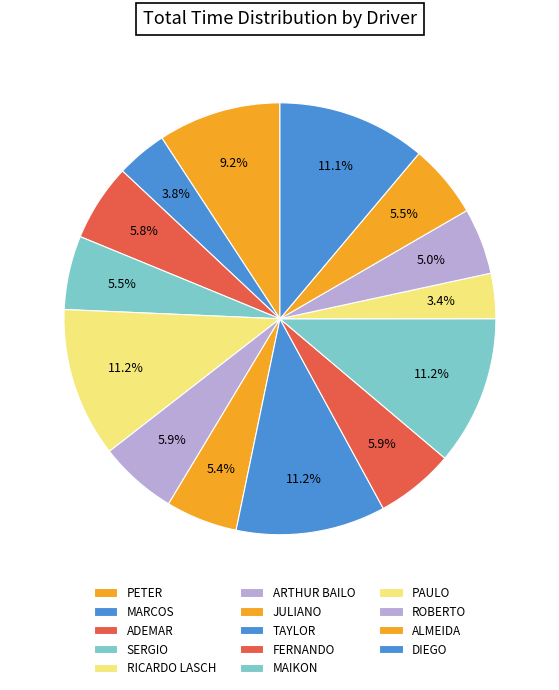

Does DIEGO represent more than half of the total?

No